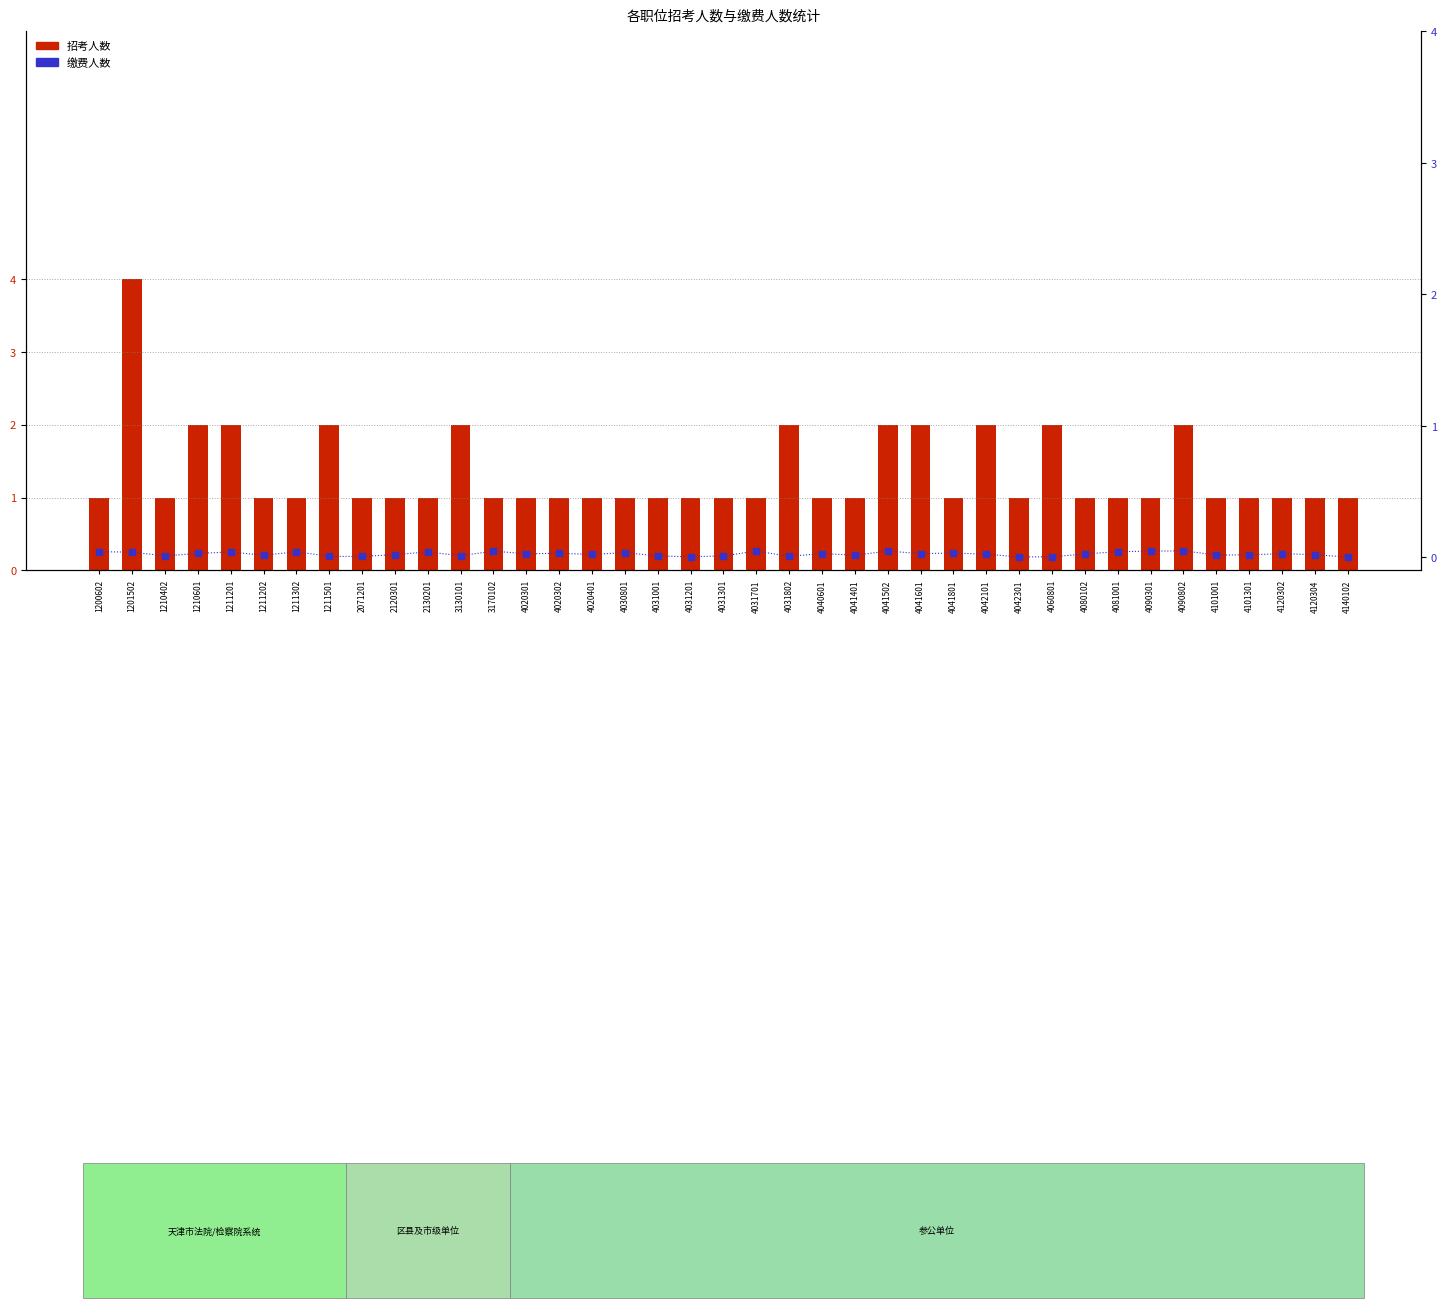

The 缴费人数 series shows 0.0 at 4080102. True or false?

True